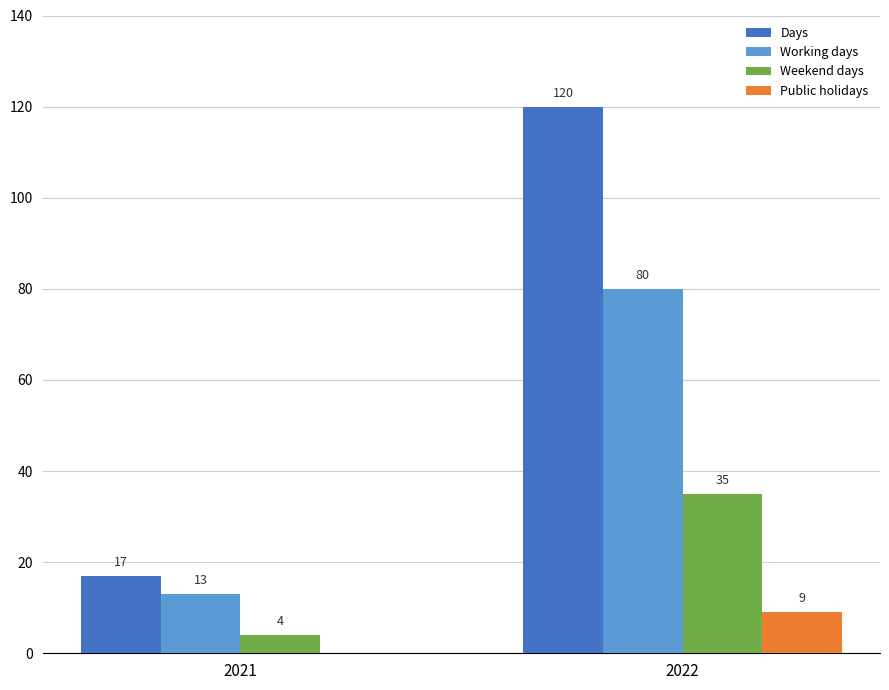

How many positive values does the Public holidays series have?

1